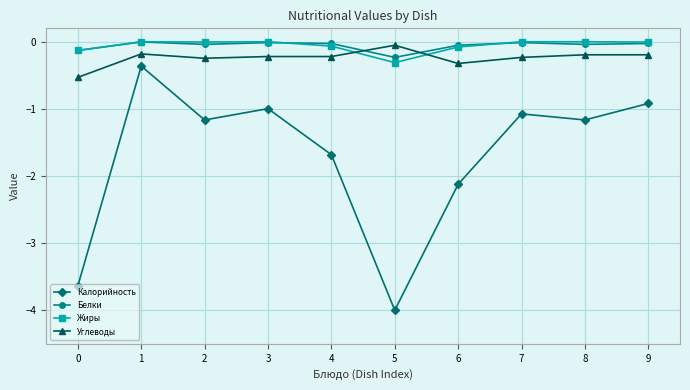

Between 2 and 6, which series saw the biggest shift?

Калорийность